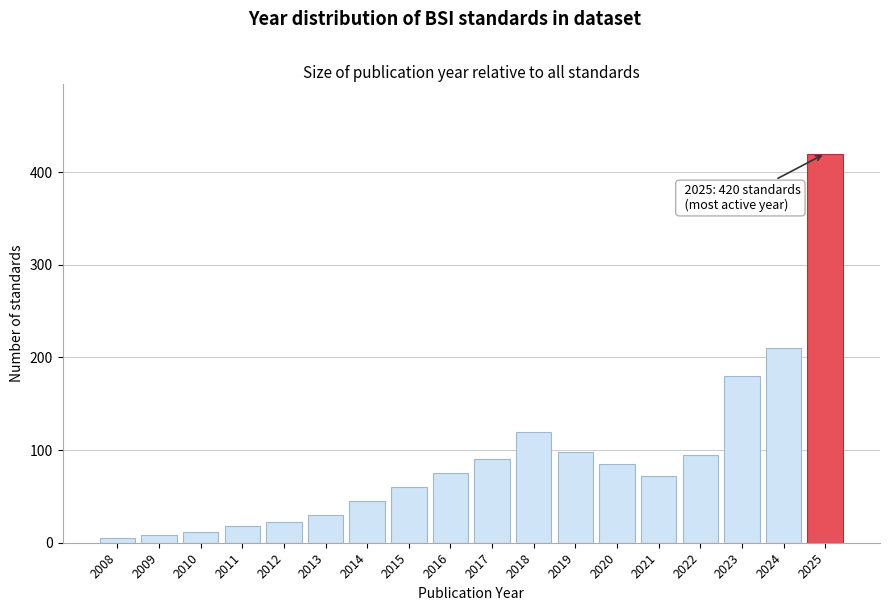

Reading left to right, transcribe all the data shown in this chart.

5	8	12	18	22	30	45	60	75	90	120	98	85	72	95	180	210	420